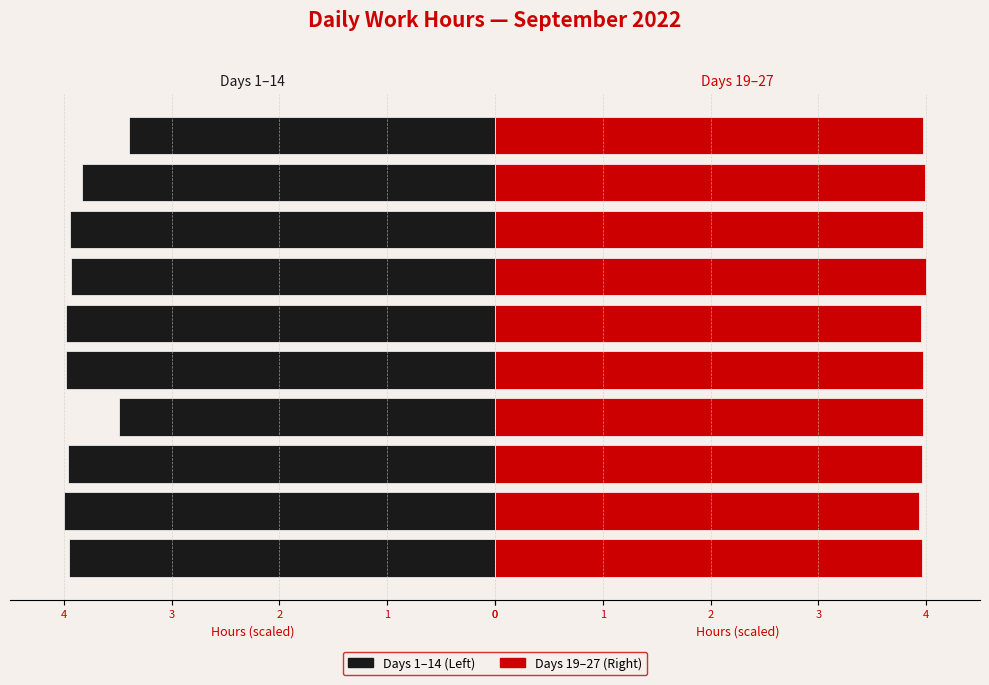

What position from the left is 1?

4